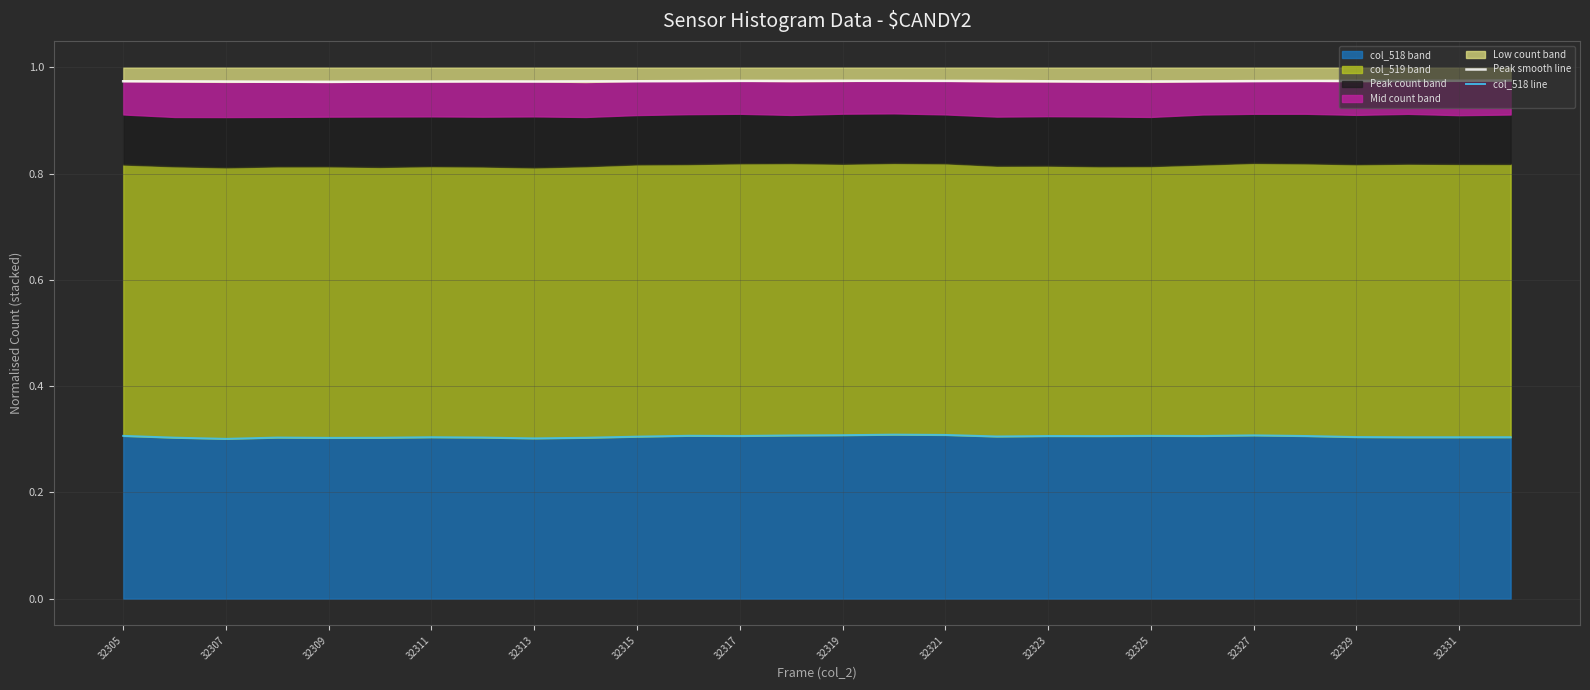

Rank the series by their average value, from highest to lowest.

Peak smooth line, col_518 line